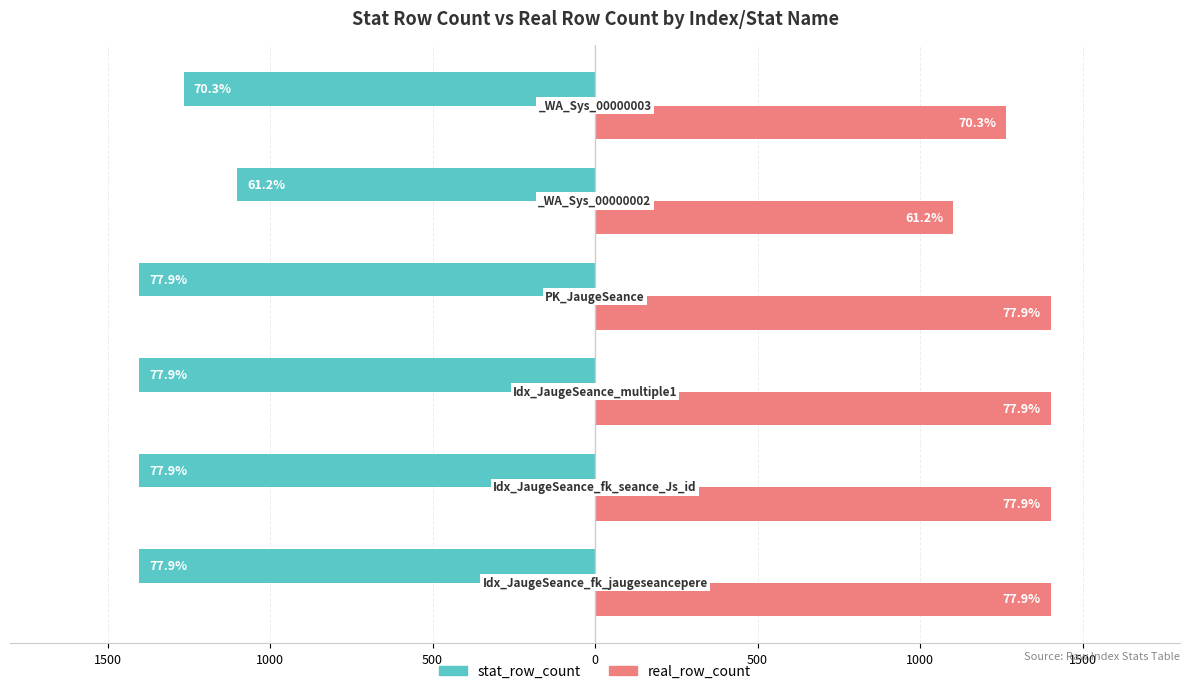

What is the smallest value displayed?

-1402